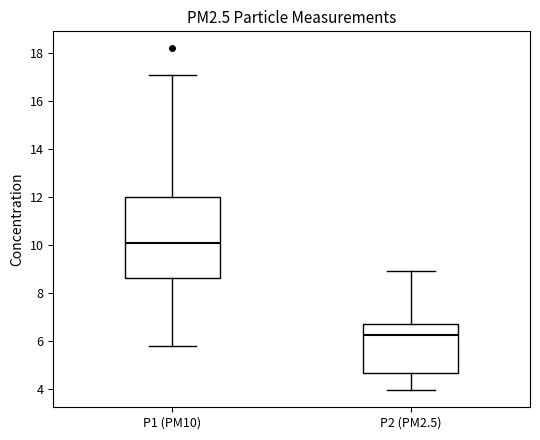

Which box is the tallest, from its lower edge to its upper edge?

P1 (PM10)